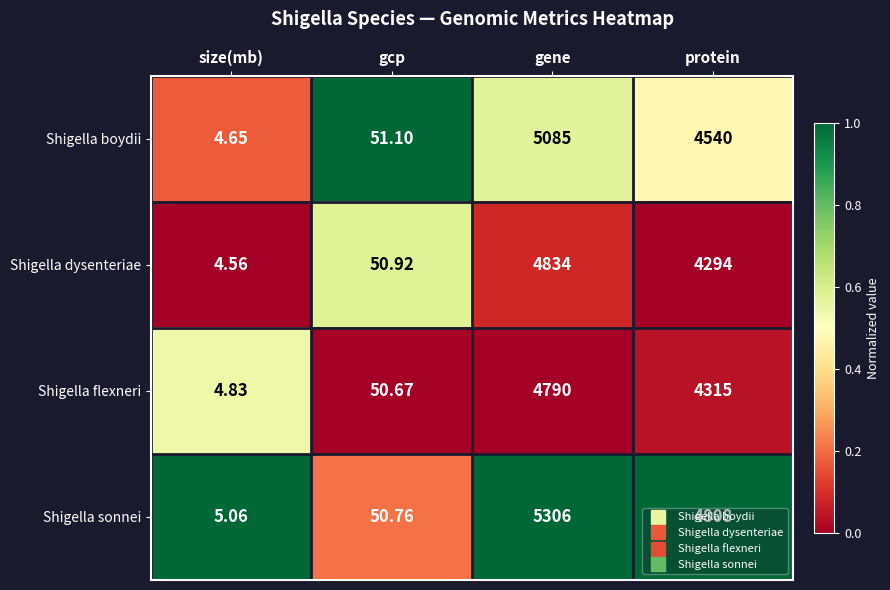

Which series has the largest total across all categories?

Shigella sonnei